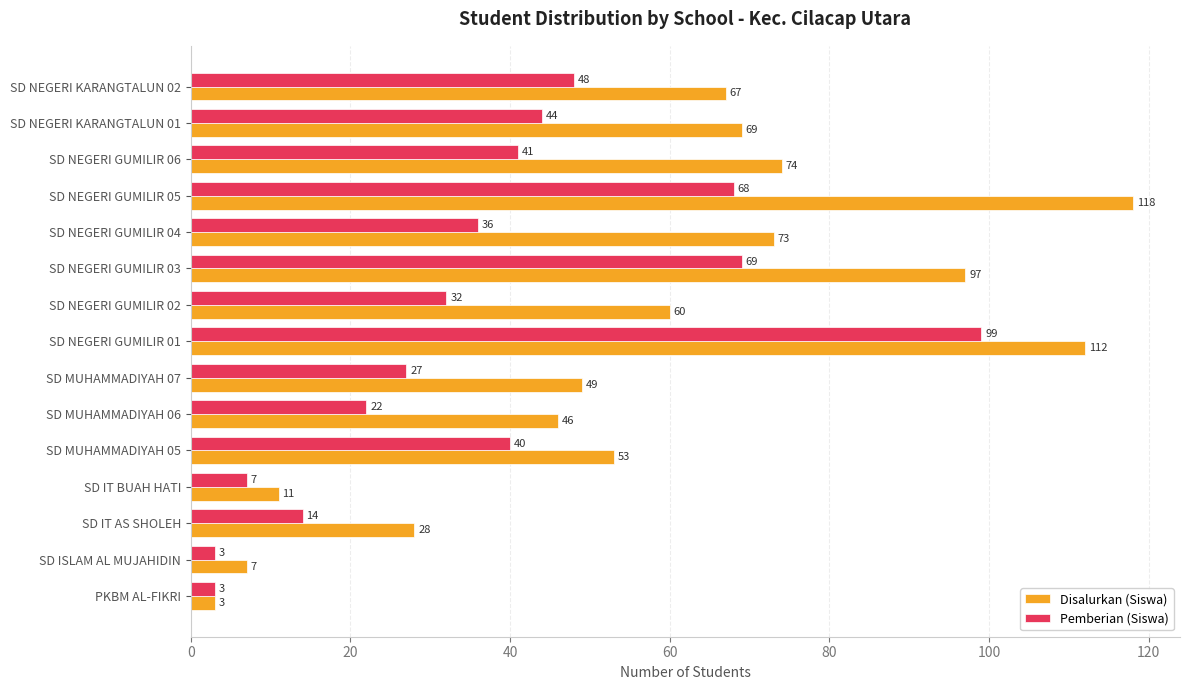

List the series in order of their peak value, highest first.

Disalurkan (Siswa), Pemberian (Siswa)